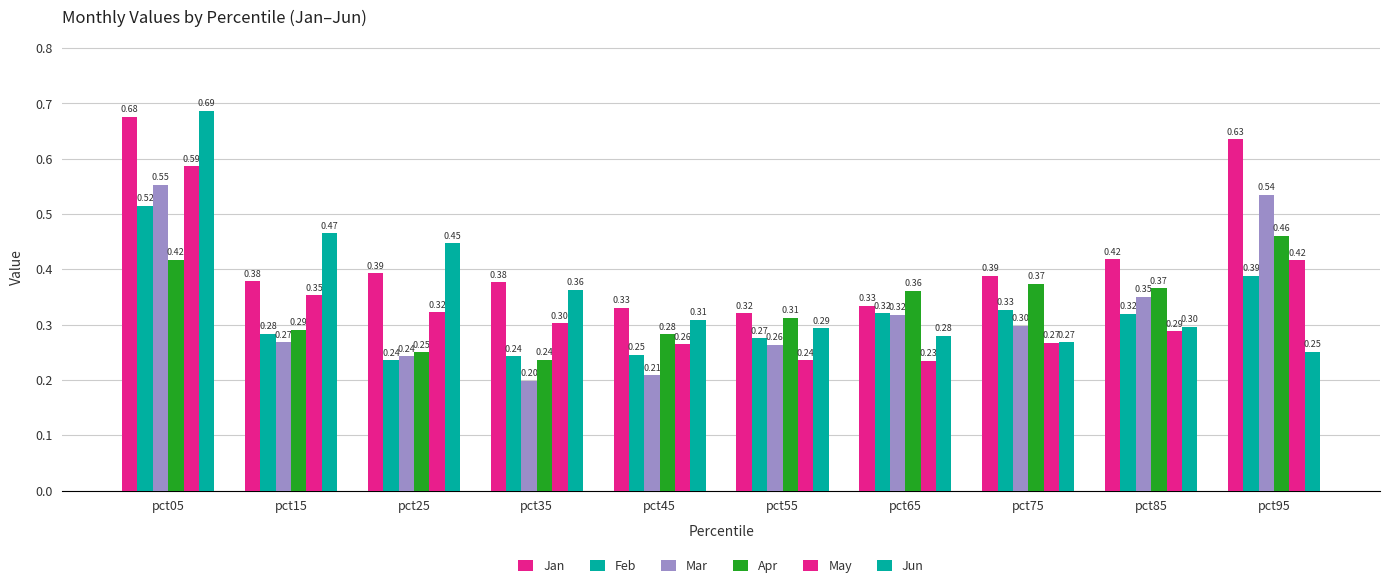

How many series are shown in this chart?

6